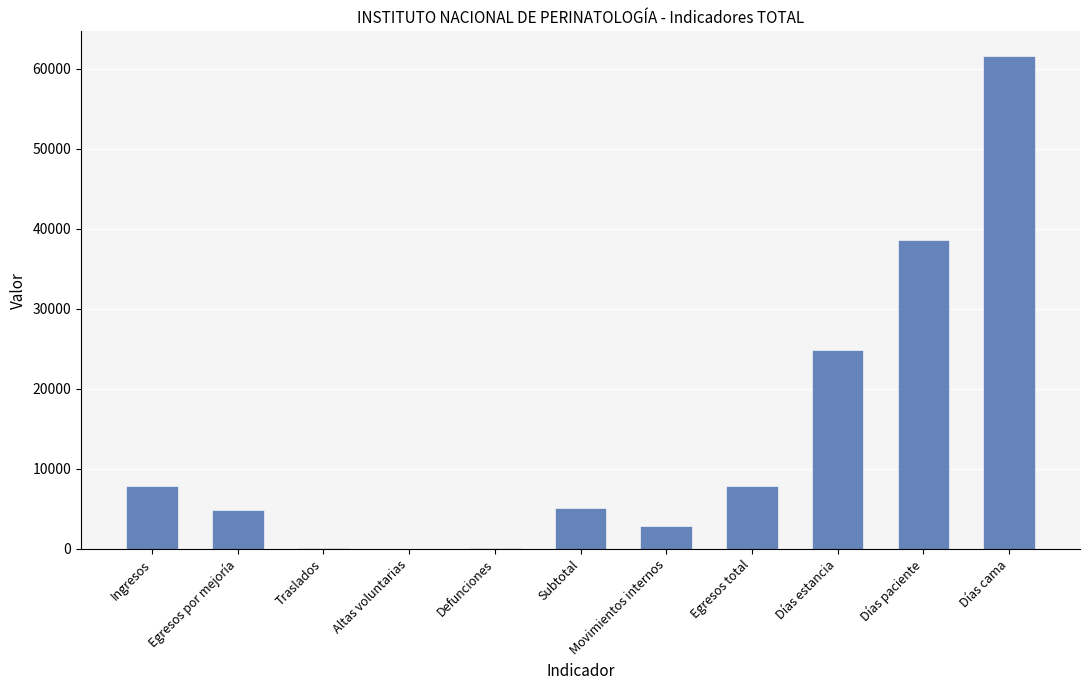

What is the maximum value shown in the chart?

61616.0